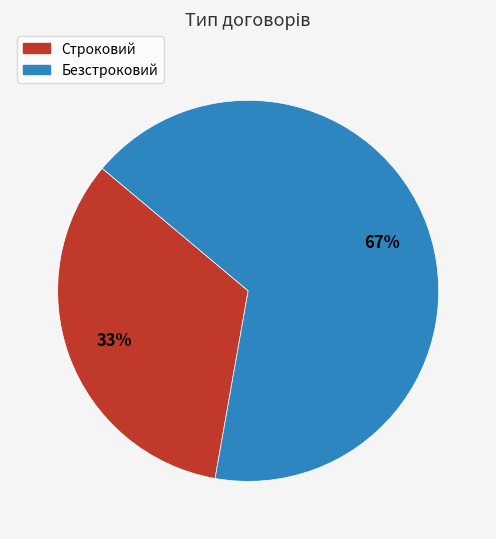

Do Безстроковий and Строковий together represent more than half of the pie?

Yes